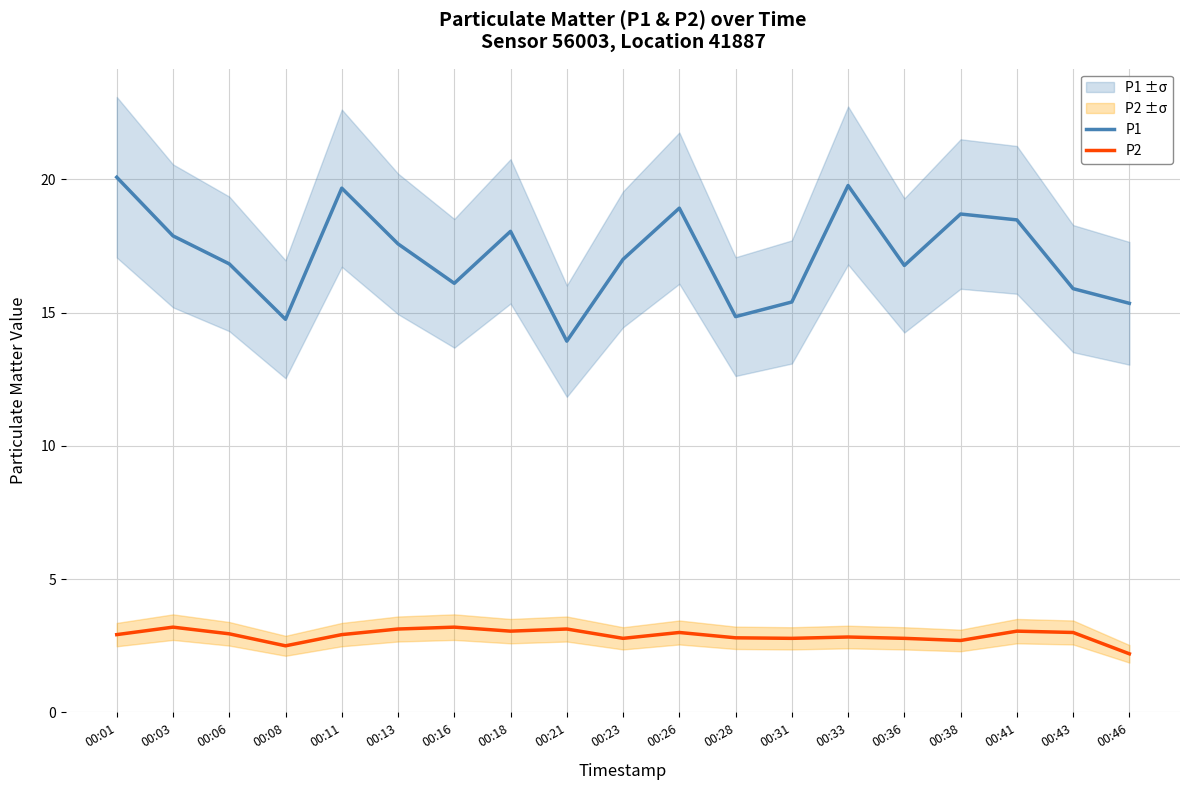

Rank the series by their average value, from lowest to highest.

P2, P1